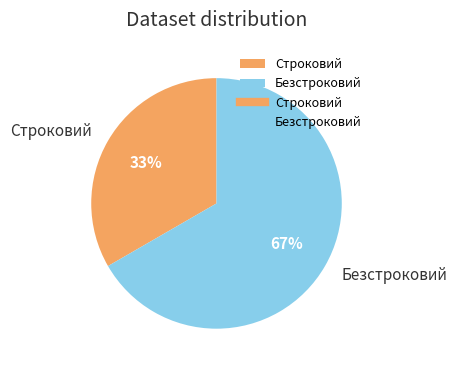

The Строковий slice represents 26% of the pie. True or false?

False